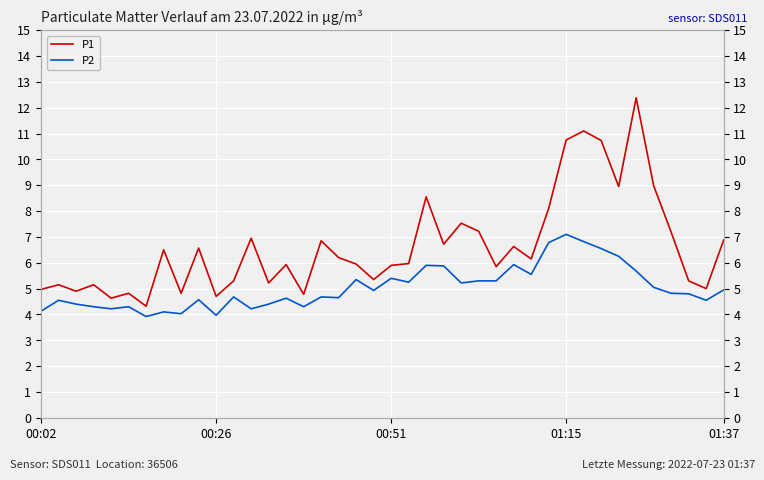

Rank the series at 37 from highest to lowest value.

P1, P2